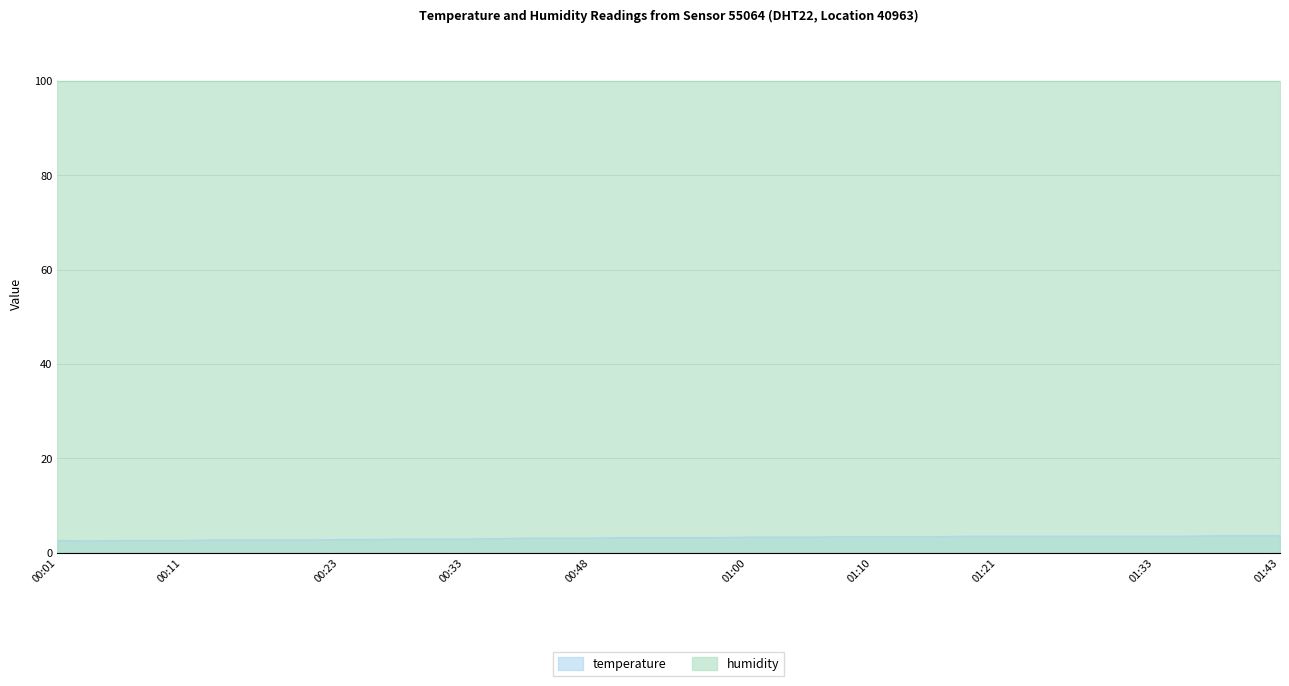

What is the maximum value for humidity?

99.9